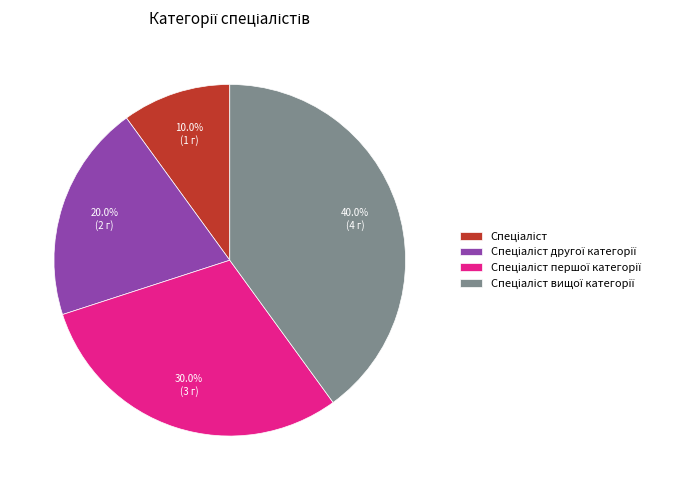

Is there any slice that represents more than half of the pie?

No